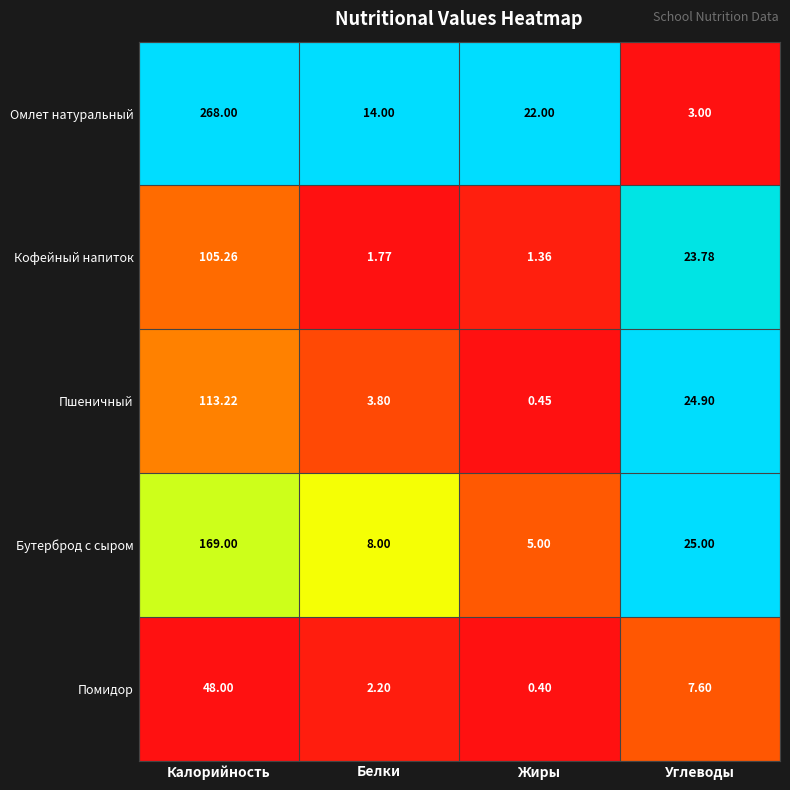

At which label is Помидор closest to 24?

Углеводы